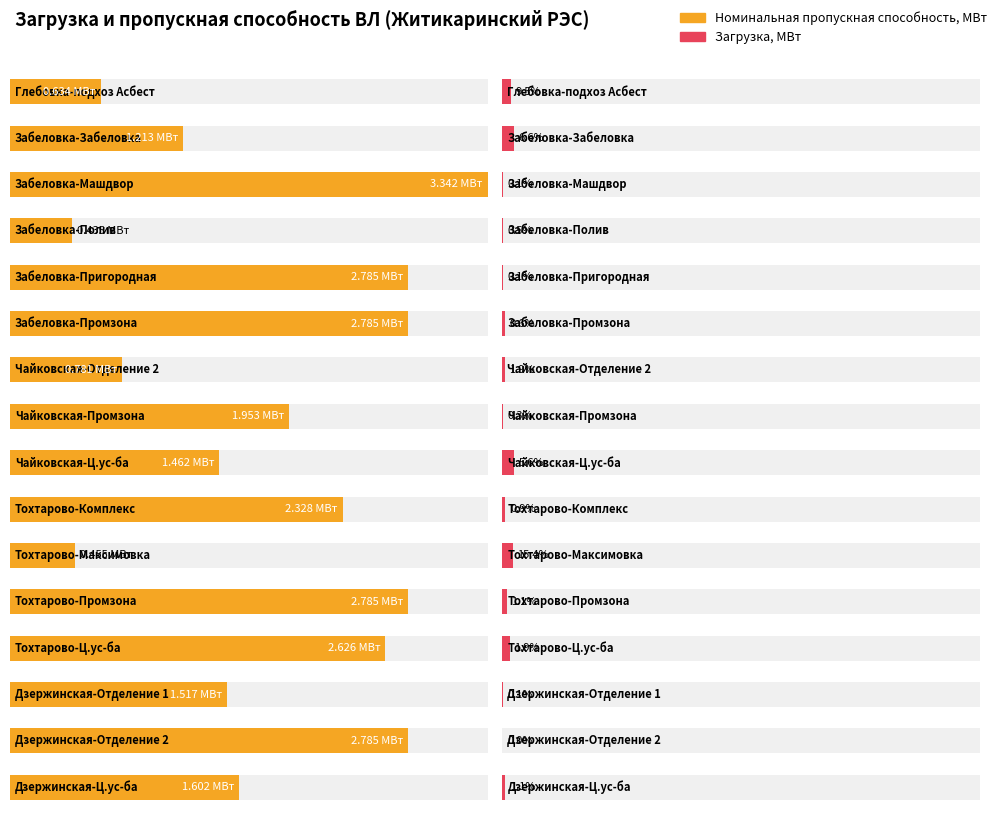

What is the difference between the maximum and minimum values in the Номинальная пропускная способность, МВт series?

2.9